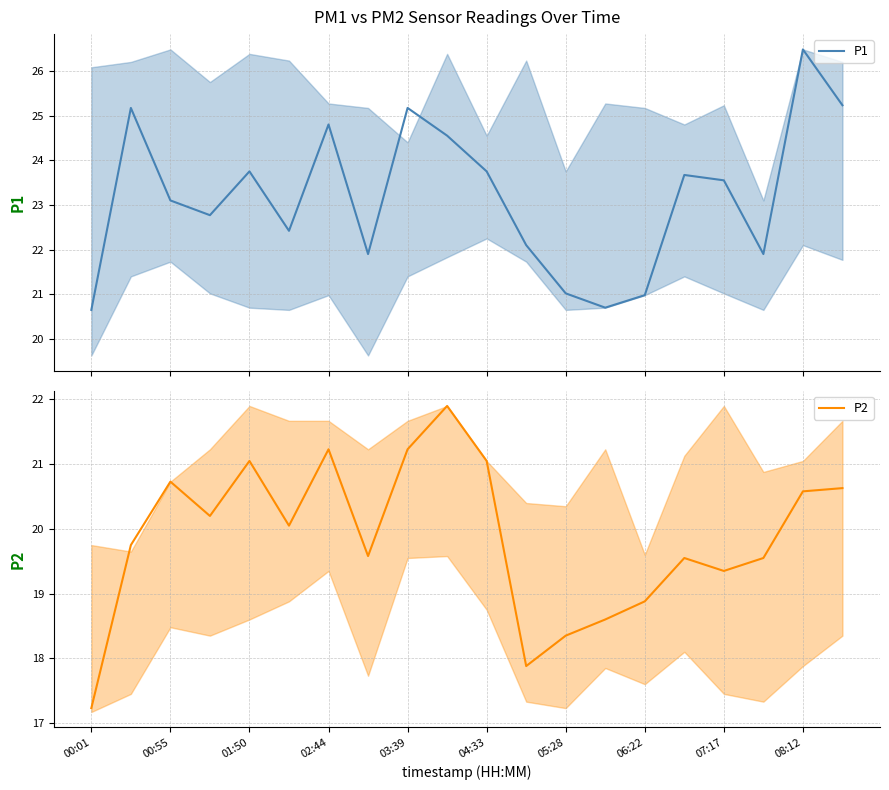

The P2 series shows 33.2 at 13. True or false?

False